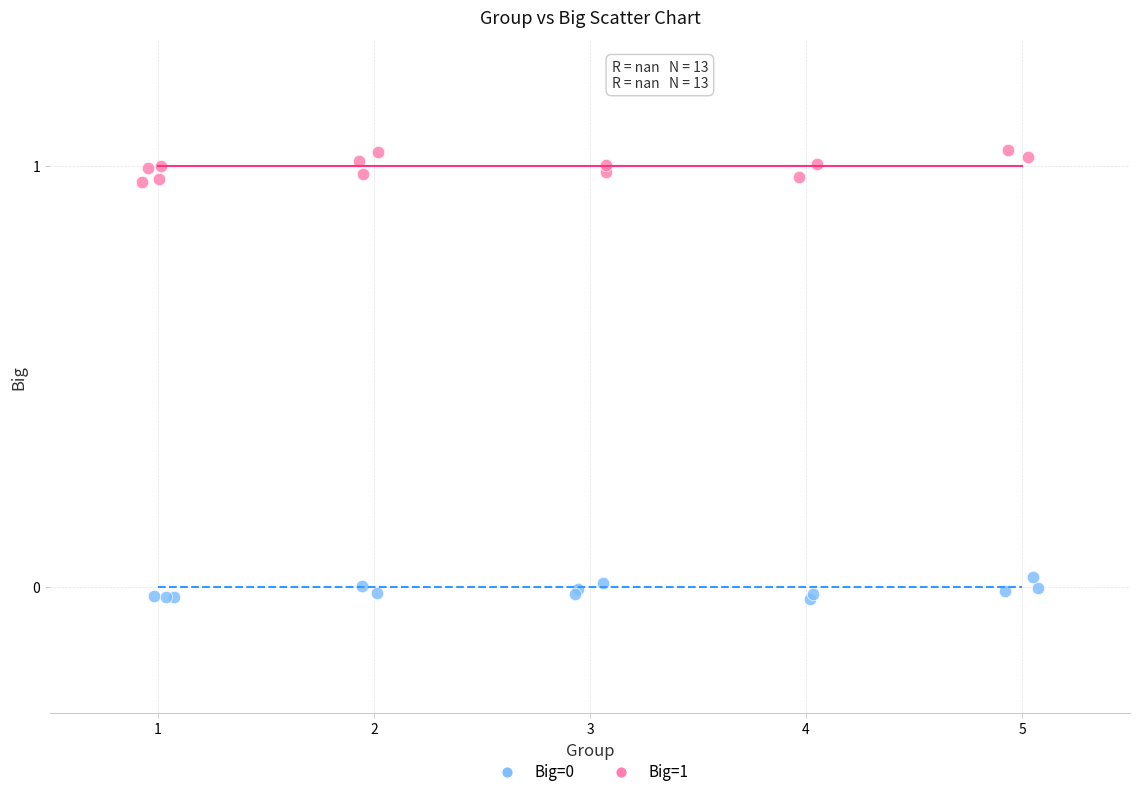

Which series has the largest Y range (max minus min)?

Big=1